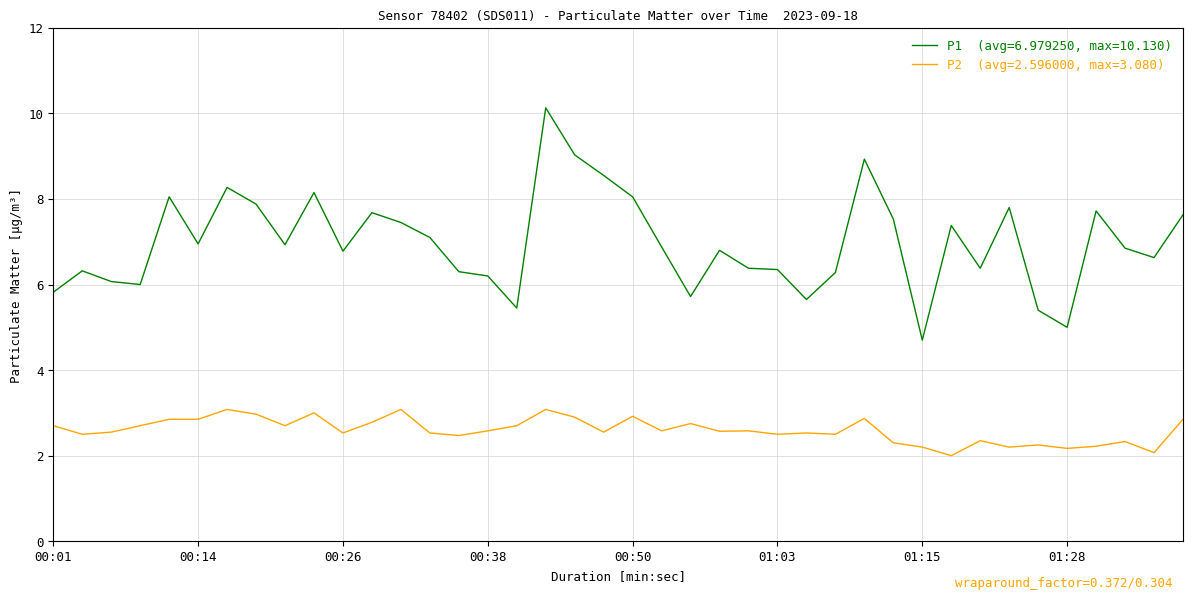

What is the maximum value shown in the chart?

10.1